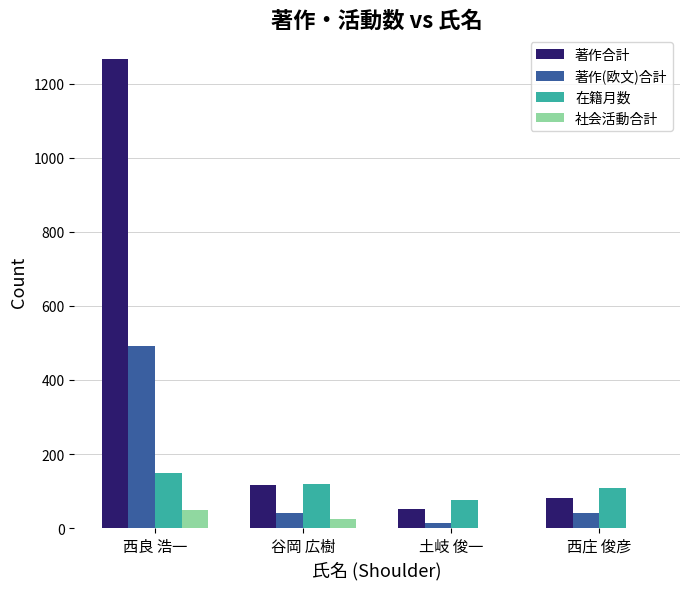

How many distinct data groups are displayed?

4